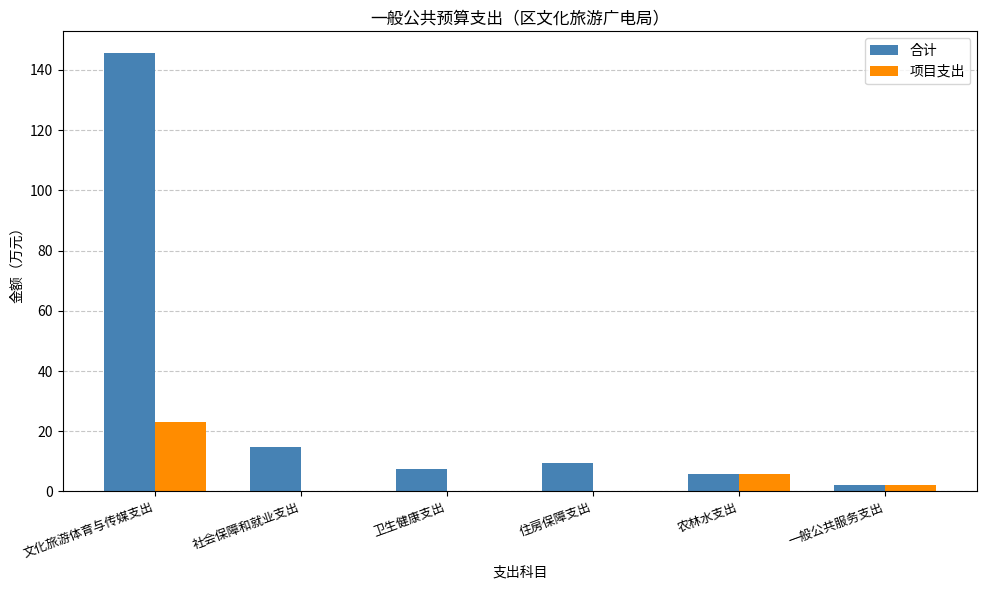

At which category is the sum across all series the highest?

文化旅游体育与传媒支出